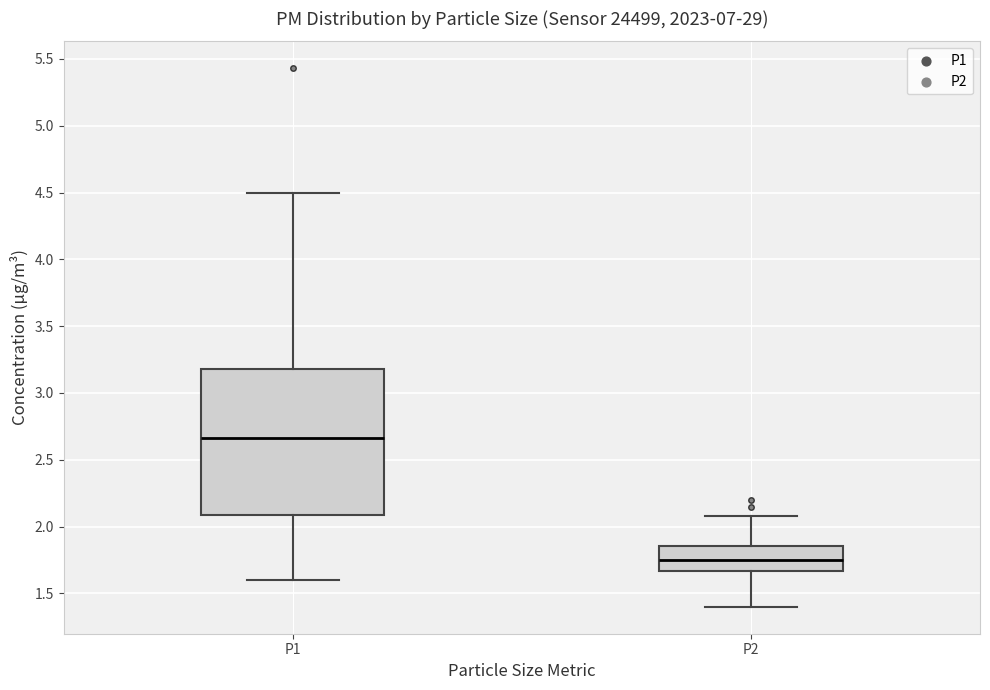

Which box is the tallest, from its lower edge to its upper edge?

P1